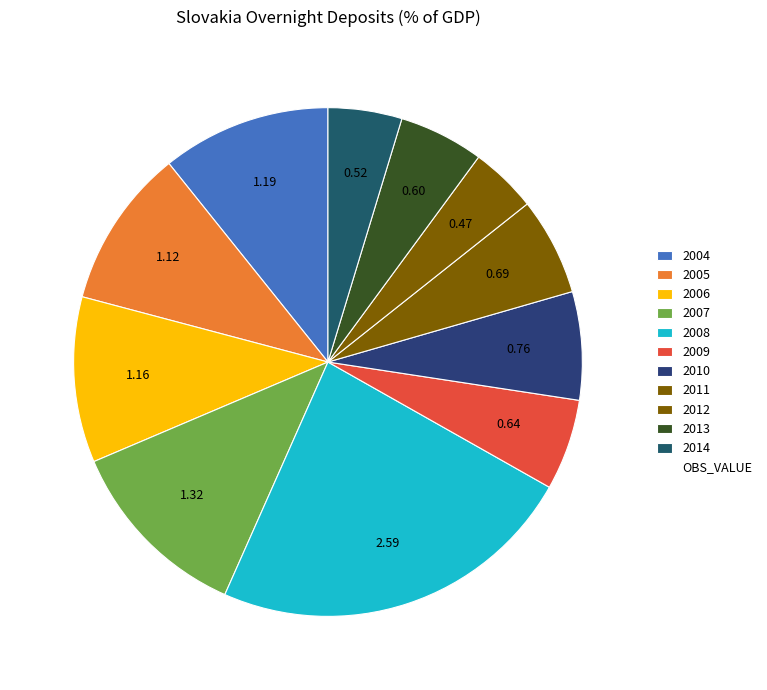

Count the number of slices in the pie.

11